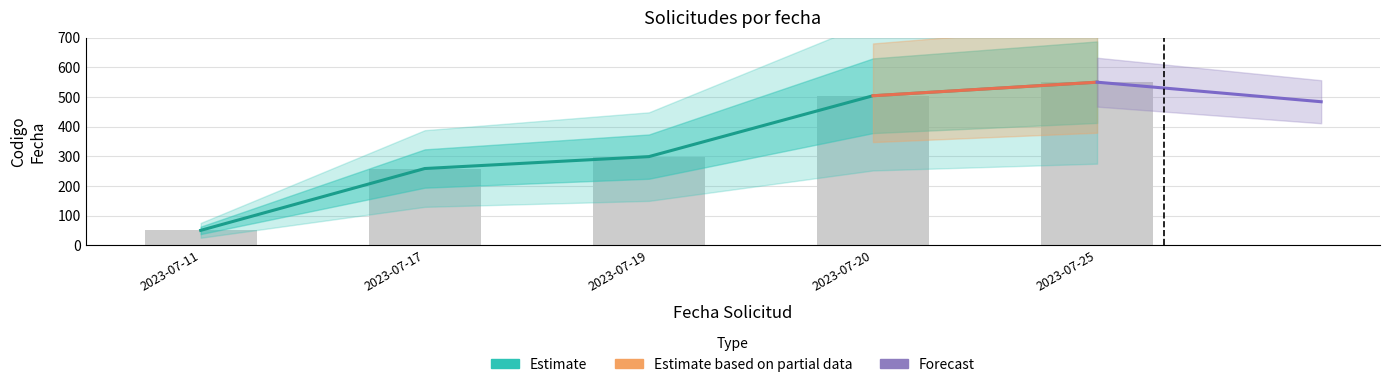

At which label is the value closest to 300?

2023-07-19